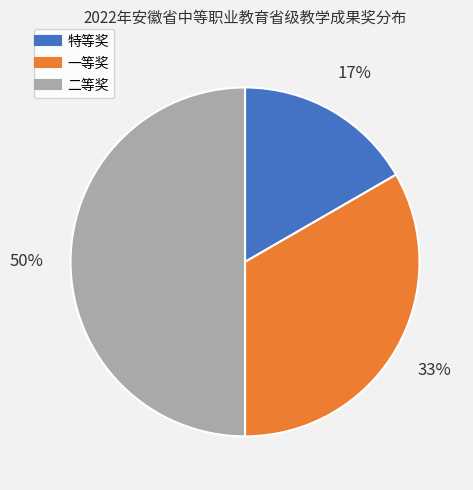

Rank the categories by value from highest to lowest.

二等奖, 一等奖, 特等奖